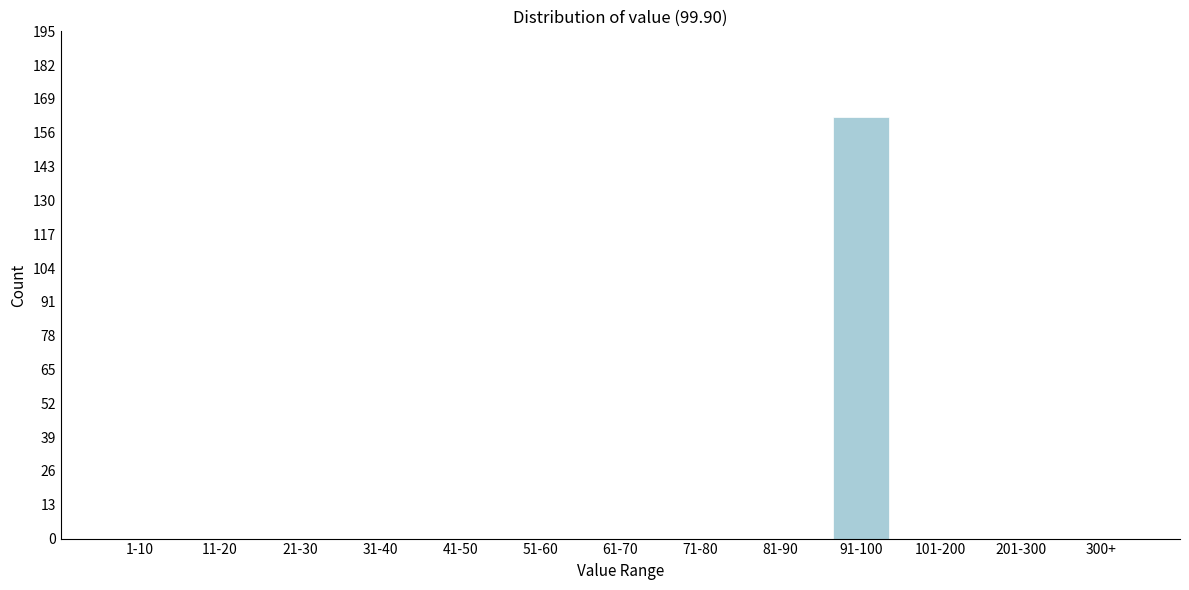

Reading left to right, transcribe all the data shown in this chart.

1-10=0	11-20=0	21-30=0	31-40=0	41-50=0	51-60=0	61-70=0	71-80=0	81-90=0	91-100=162	101-200=0	201-300=0	300+=0